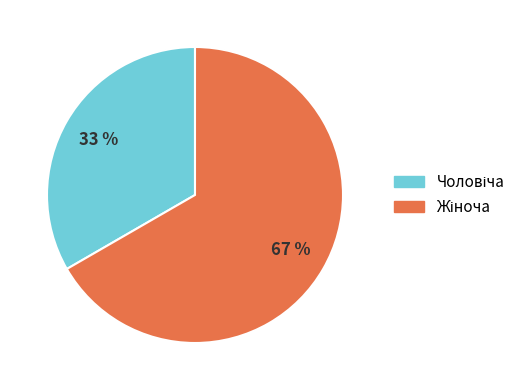

To the nearest percent, what is the average slice percentage?

50%